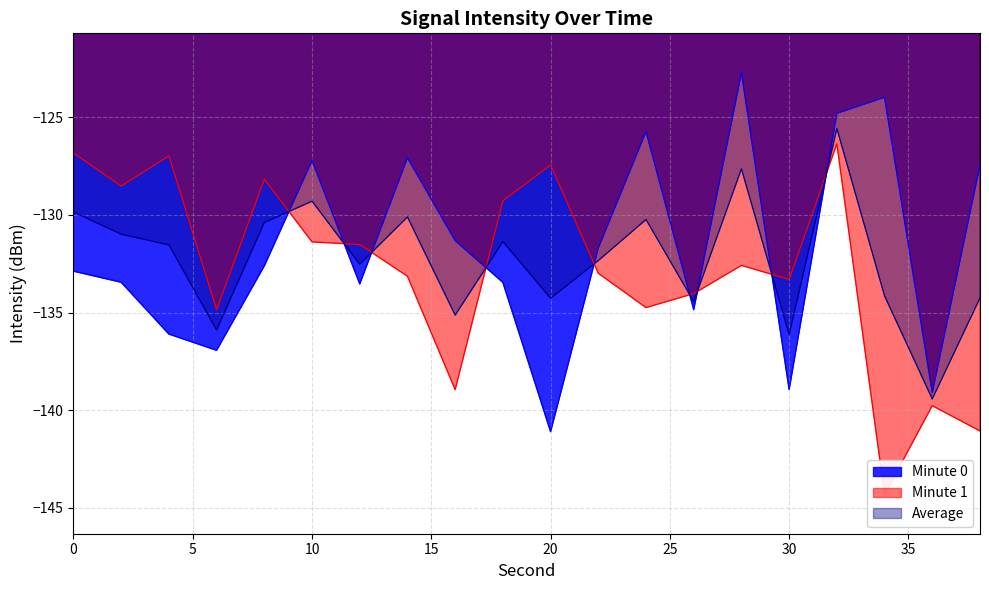

Which label corresponds to the smallest value in the chart?

20